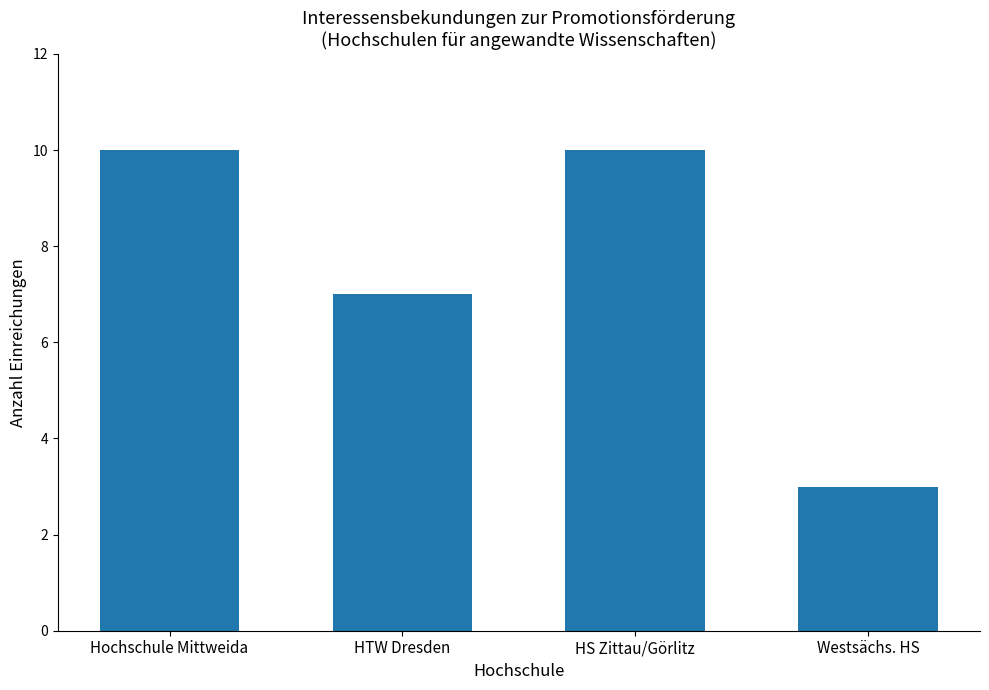

True or false: the data shows 11 at HTW Dresden.

False